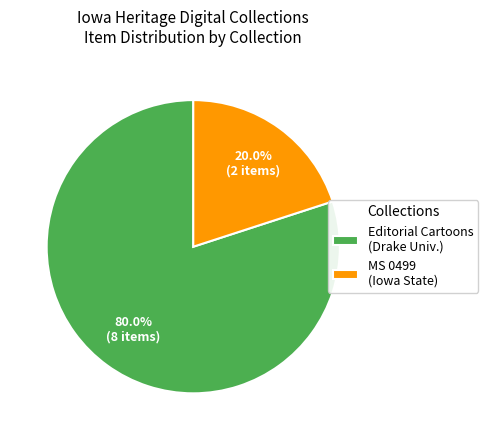

Which slice is the largest?

Editorial Cartoons (Drake Univ.)